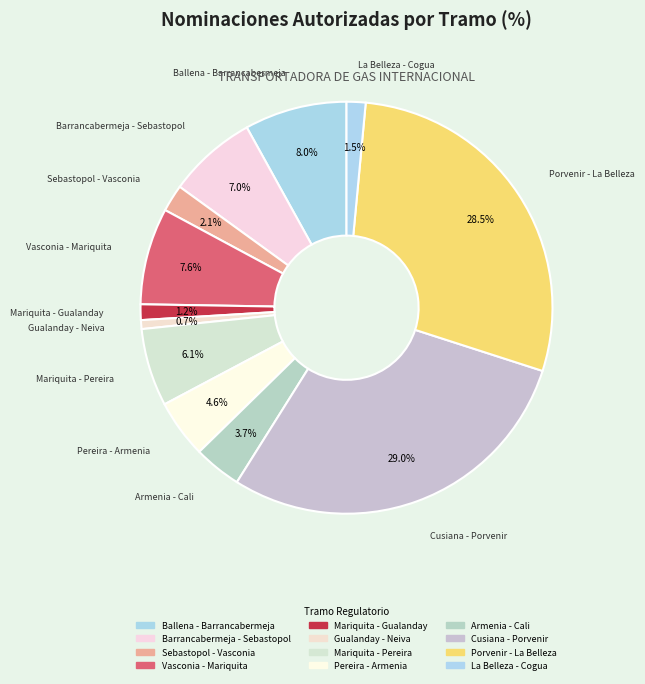

The Pereira - Armenia slice represents 15% of the pie. True or false?

False